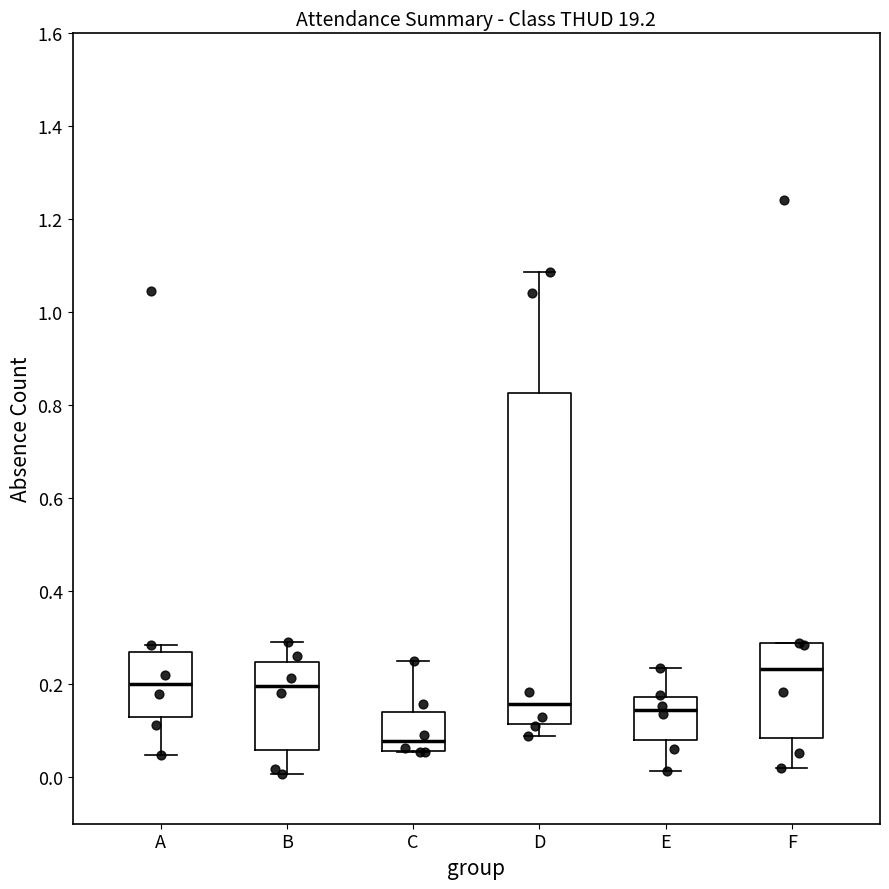

Where does the upper whisker of the box for E end on the y-axis? The values are not printed on the chart, so give them approximately, as read against the axis.

0.24